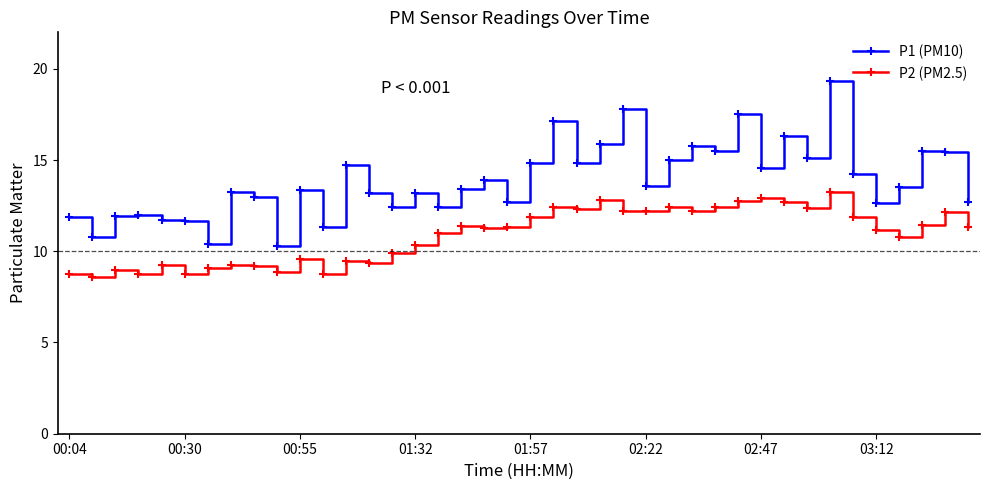

What are all the series names shown in the legend?

P1 (PM10), P2 (PM2.5)